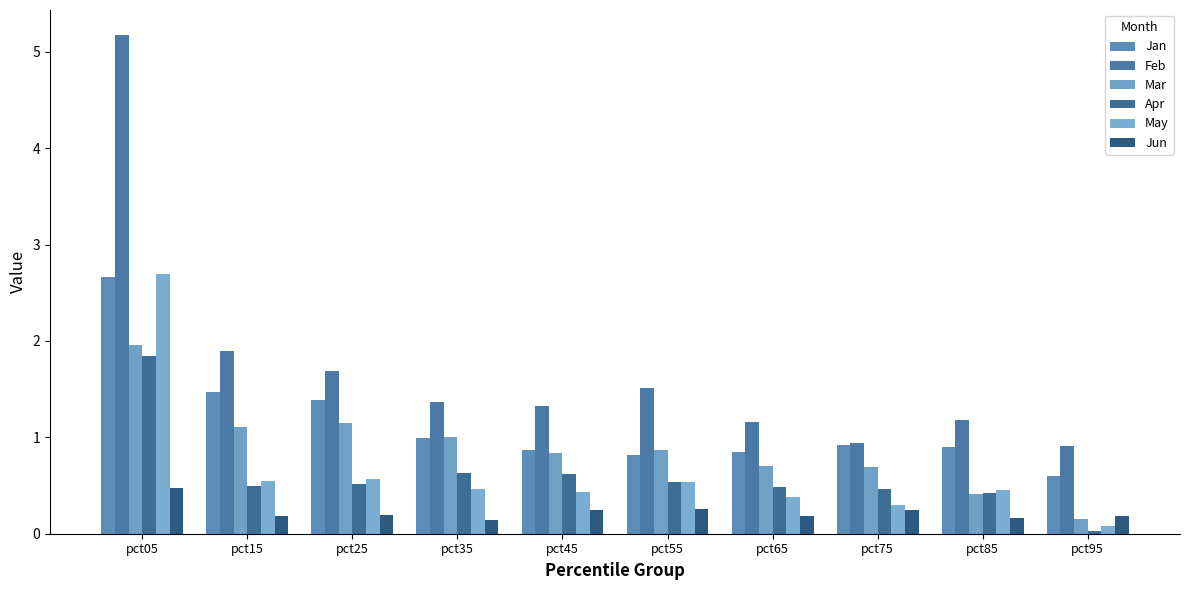

Reading left to right, what are all the values shown in this chart?

Jan: 2.7	1.5	1.4	1.0	0.9	0.8	0.9	0.9	0.9	0.6
Feb: 5.2	1.9	1.7	1.4	1.3	1.5	1.2	0.9	1.2	0.9
Mar: 2.0	1.1	1.1	1.0	0.8	0.9	0.7	0.7	0.4	0.2
Apr: 1.8	0.5	0.5	0.6	0.6	0.5	0.5	0.5	0.4	0.0
May: 2.7	0.5	0.6	0.5	0.4	0.5	0.4	0.3	0.5	0.1
Jun: 0.5	0.2	0.2	0.1	0.2	0.3	0.2	0.2	0.2	0.2